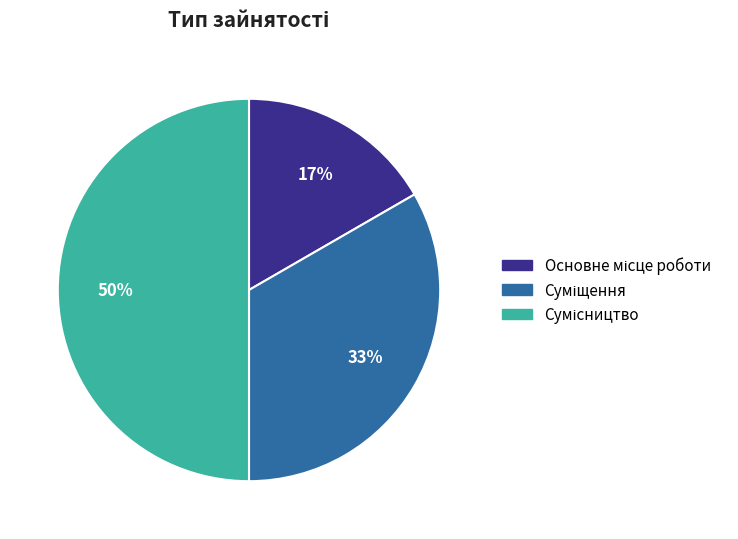

To the nearest percent, what is the average slice percentage?

33%